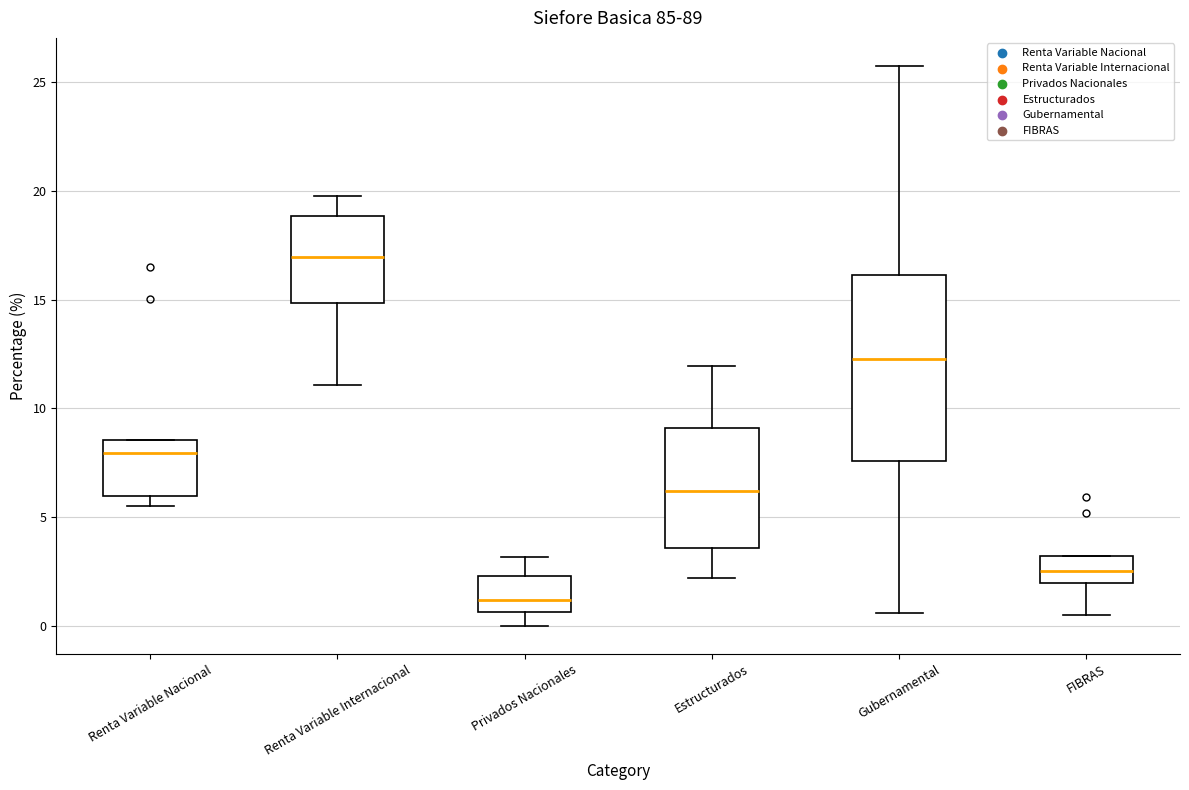

Which box is the tallest, from its lower edge to its upper edge?

Gubernamental